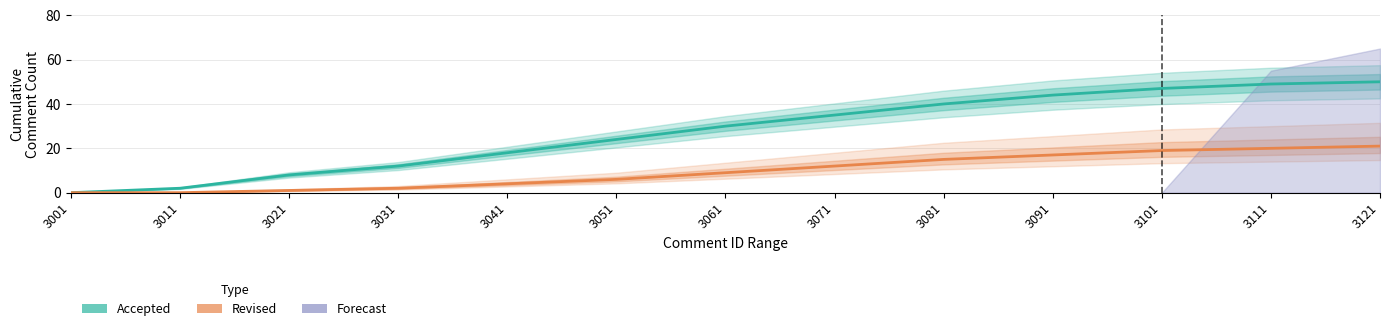

What is the value of the Accepted point at the 10th from the left?

44